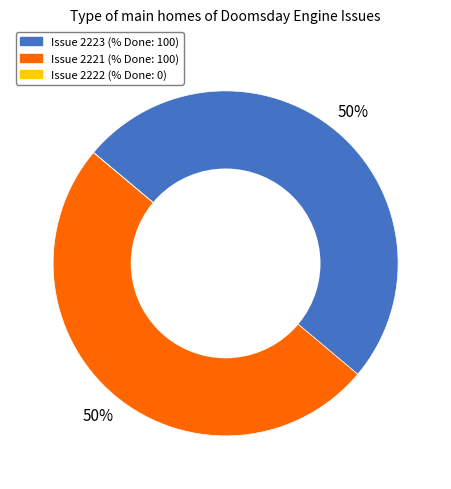

To the nearest percent, what is the average slice percentage?

33%